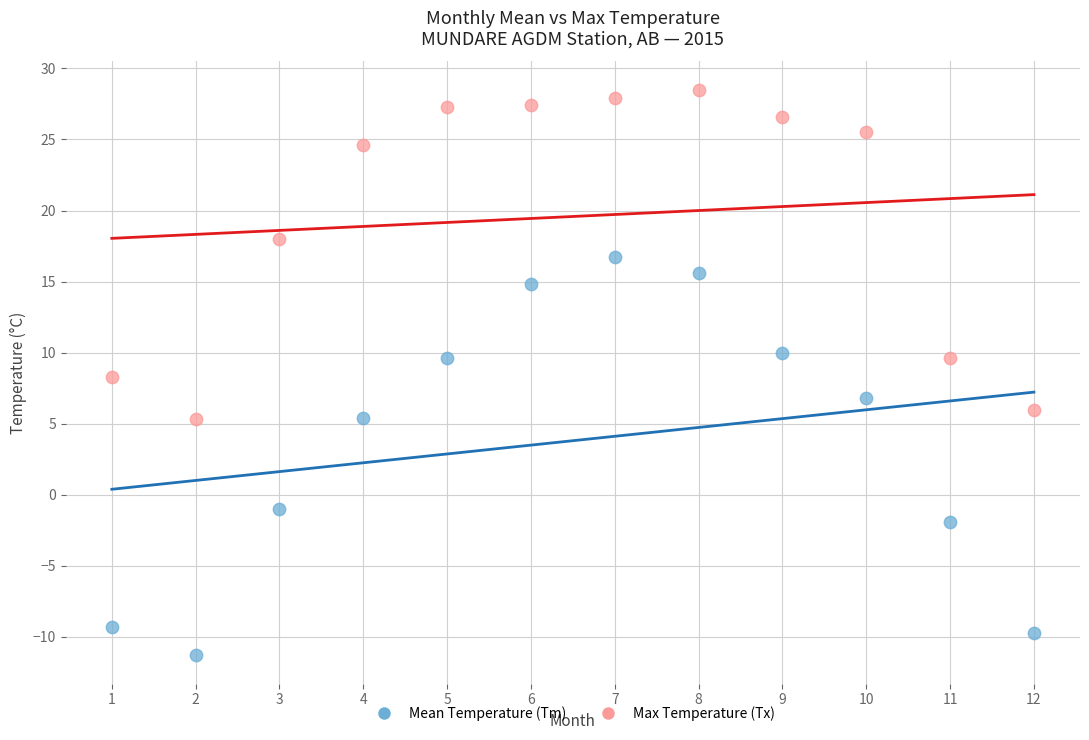

Which series reaches the maximum Y coordinate?

Max Temperature (Tx)